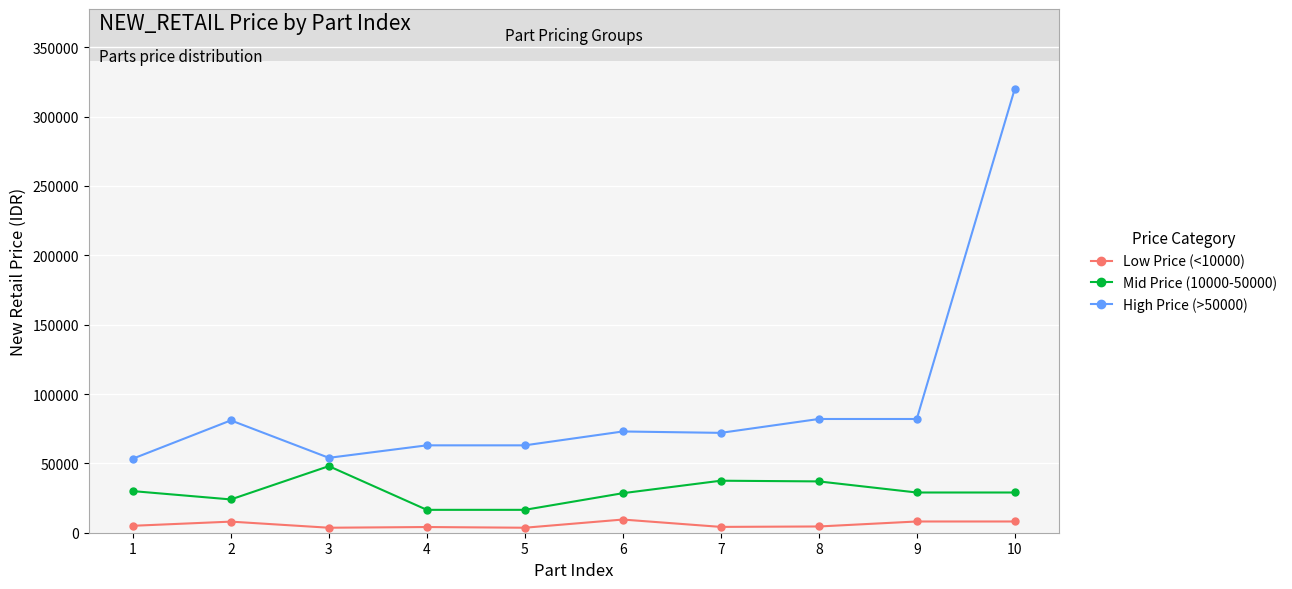

At which category does High Price (>50000) reach its first local valley?

3